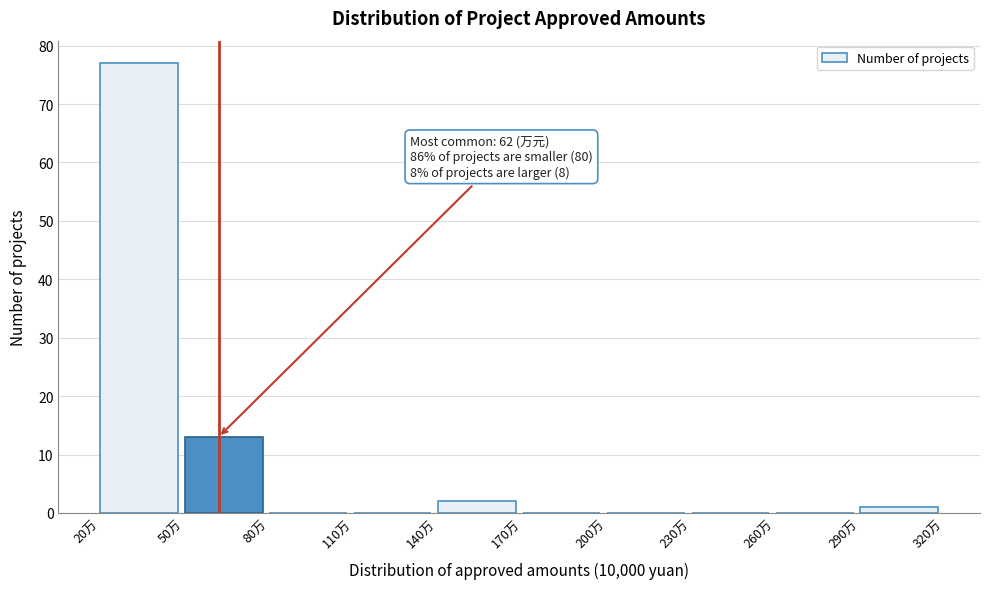

Which range on the x-axis has the tallest bar?

20 to 50